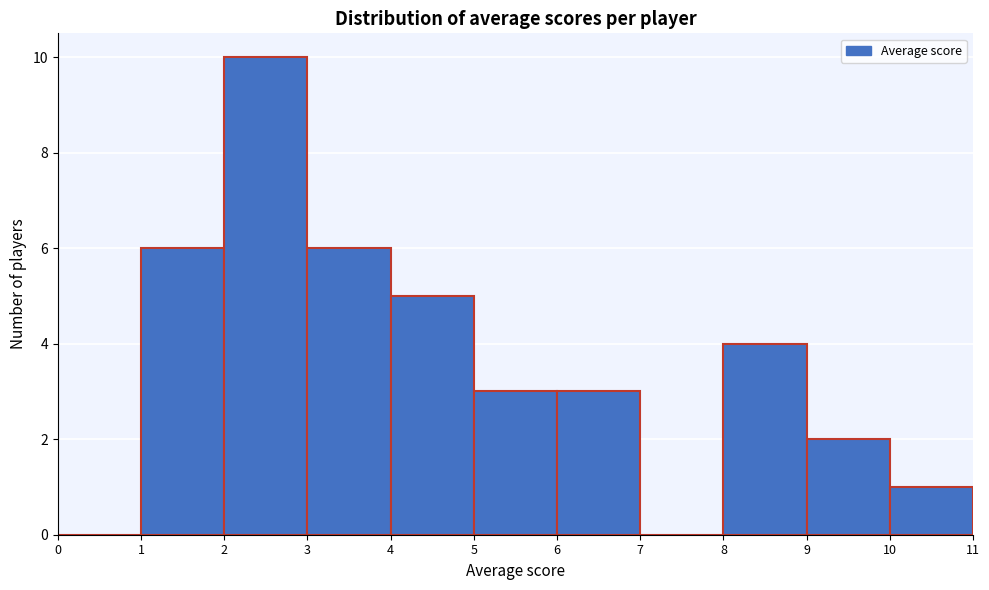

Reading left to right, transcribe this chart: for each bar, give the range it covers on the x-axis and its height. The values are not printed on the chart, so give them approximately, as read against the axis.

0 to 1: 0
1 to 2: 6
2 to 3: 10
3 to 4: 6
4 to 5: 5
5 to 6: 3
6 to 7: 3
7 to 8: 0
8 to 9: 4
9 to 10: 2
10 to 11: 1